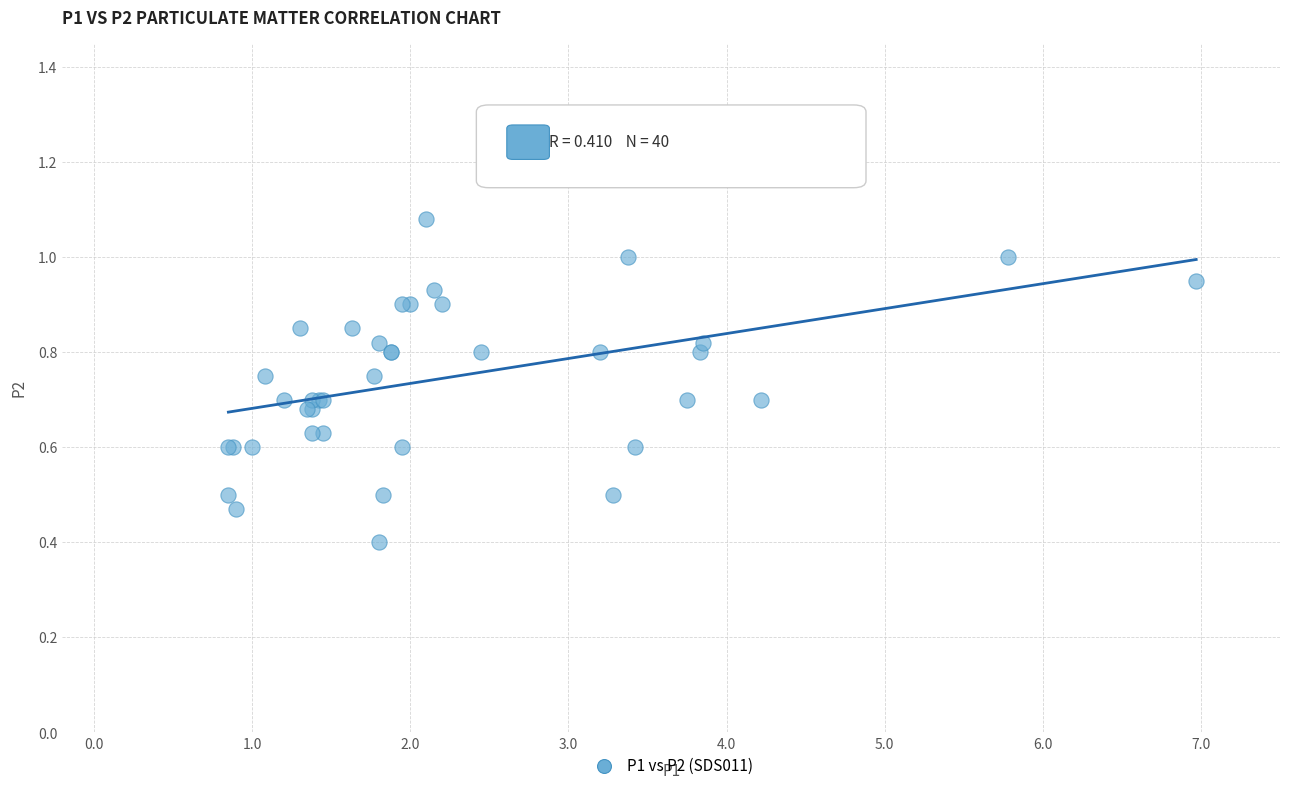

What Y value in the scatter plot is closest to 0?

0.4